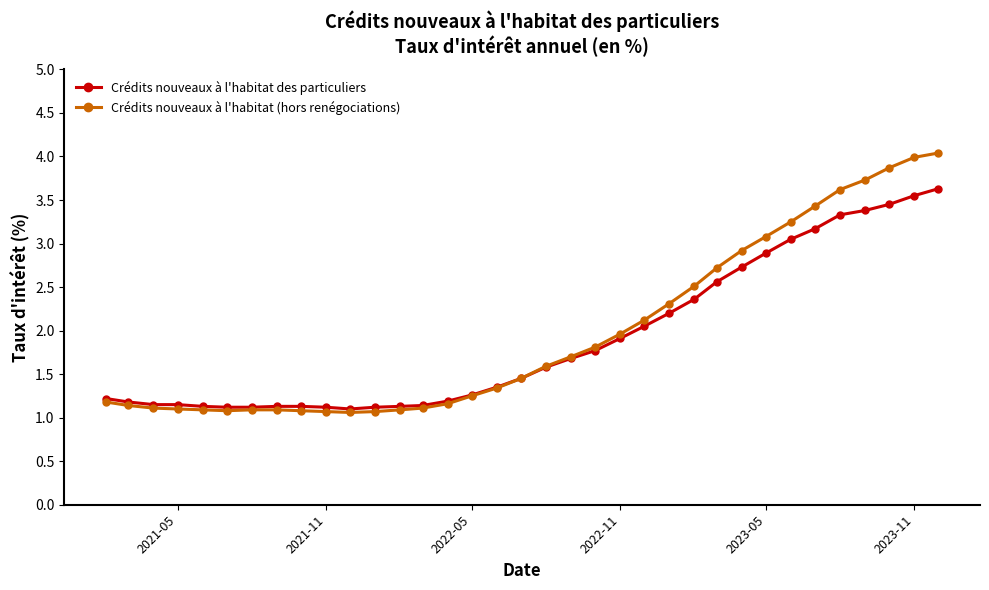

What is the greatest value displayed?

4.0